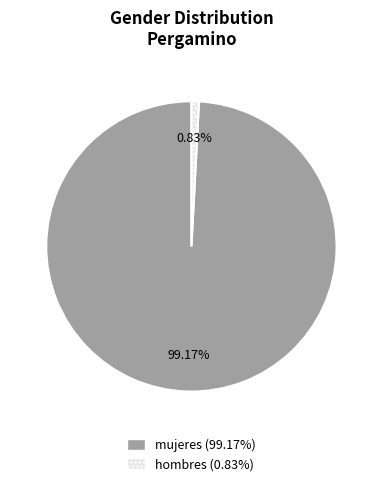

Is there a majority slice in this chart?

Yes